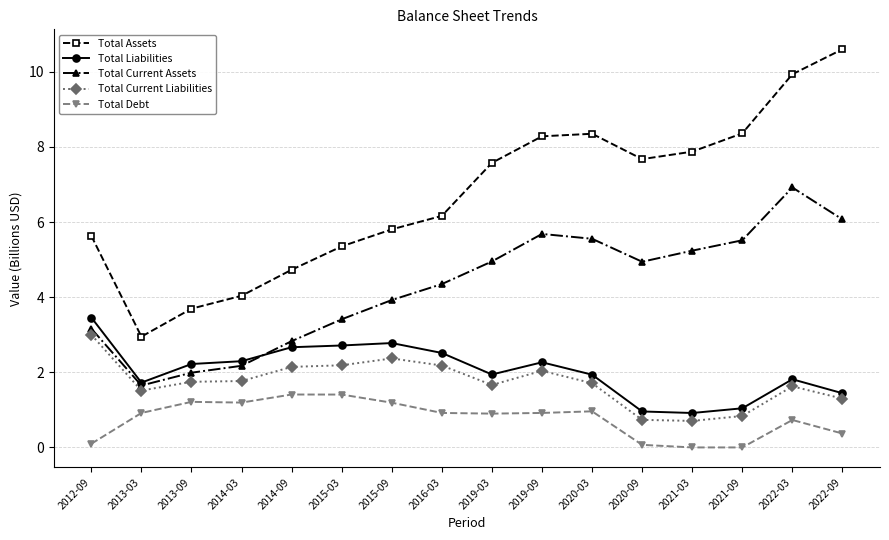

What is the value of the Total Current Assets point at the 15th from the left?

6.9